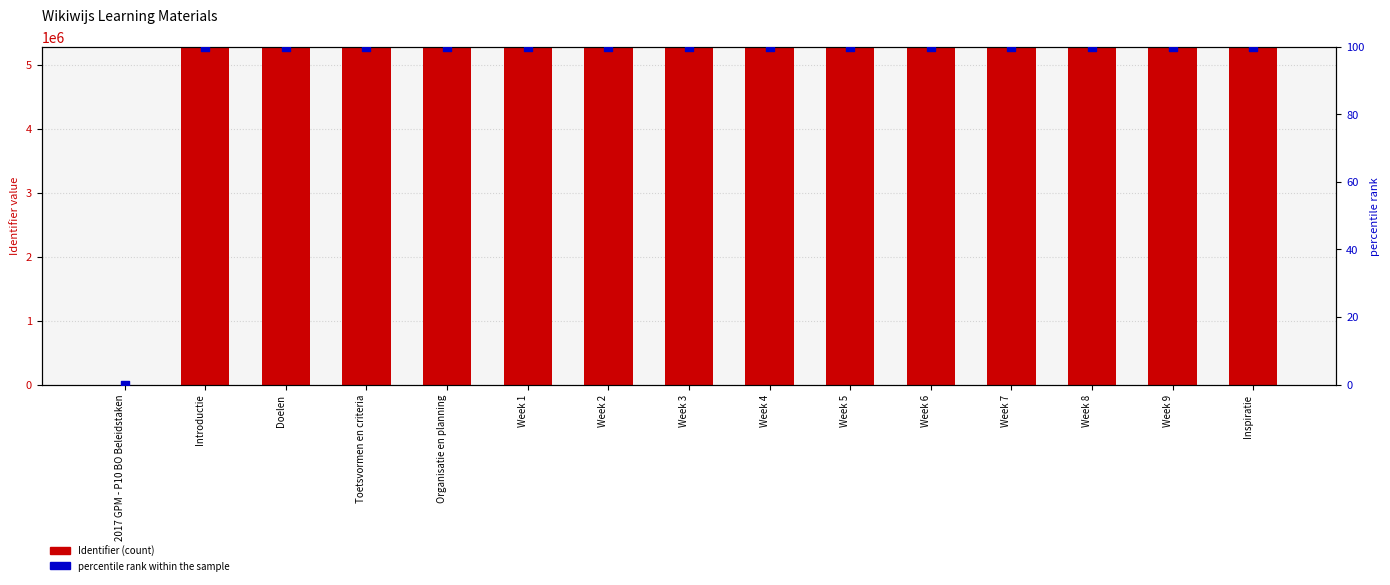

Which series has the largest total across all categories?

Identifier